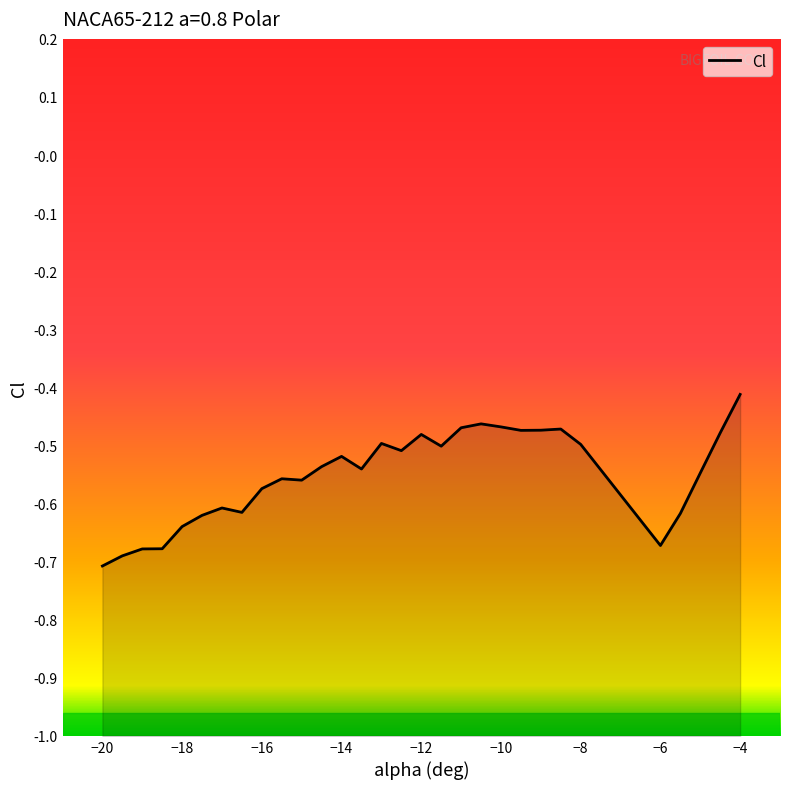

What position from the right is −18?

29